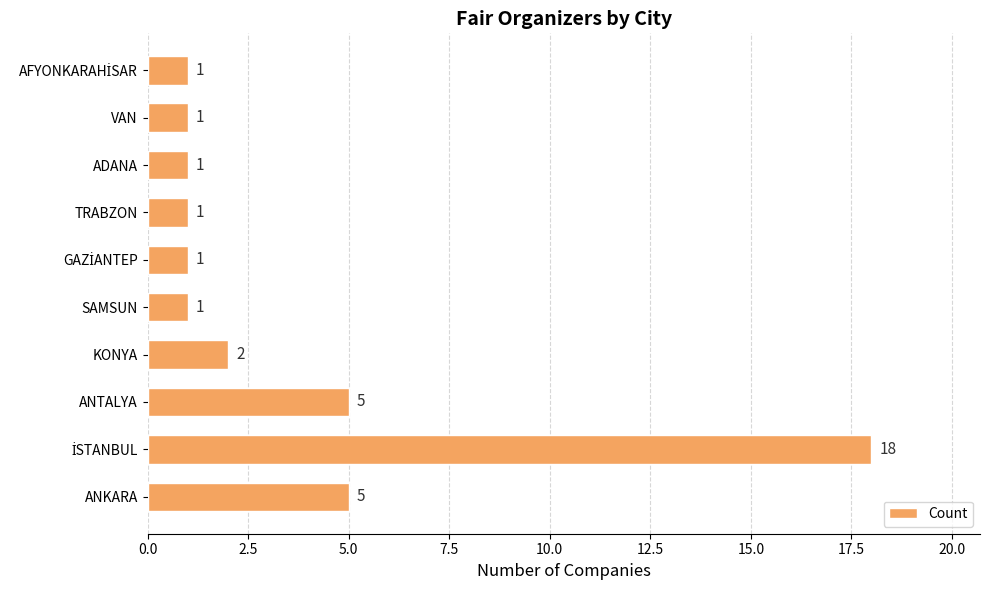

How many bars are there in total?

10